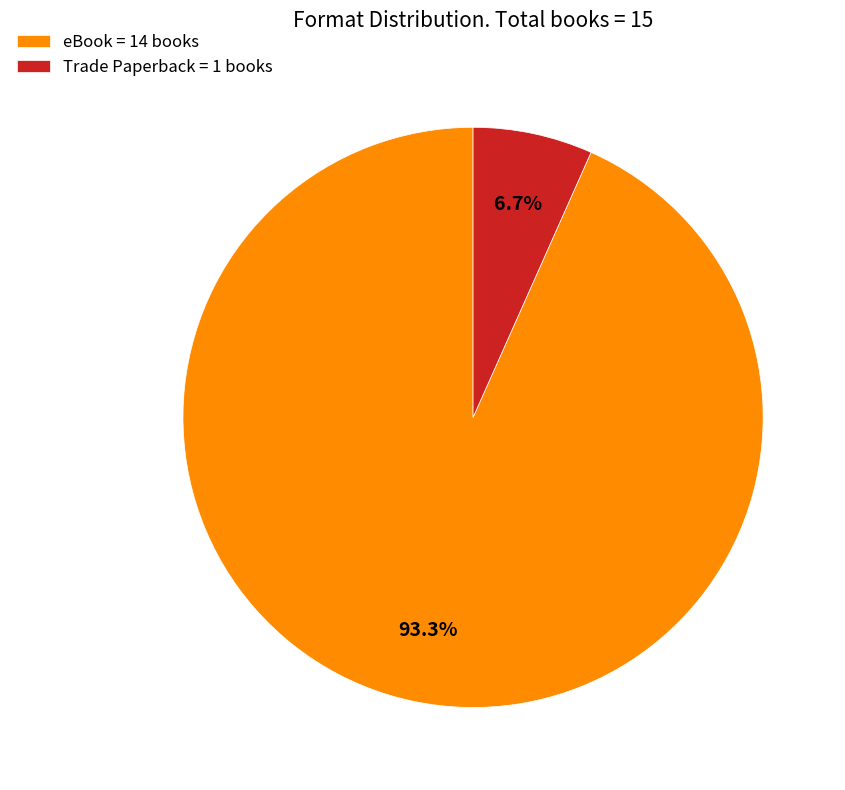

What is the largest slice in the pie chart?

eBook